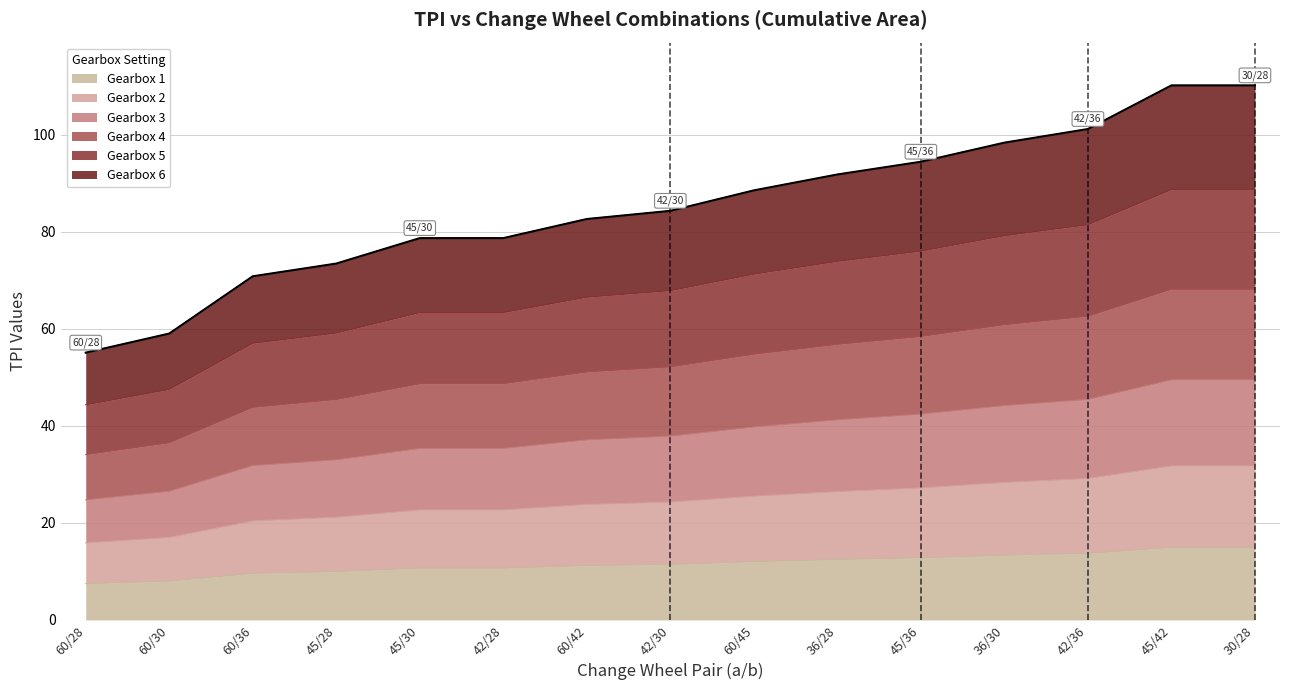

What is the total value across all series at 42/30?

84.3